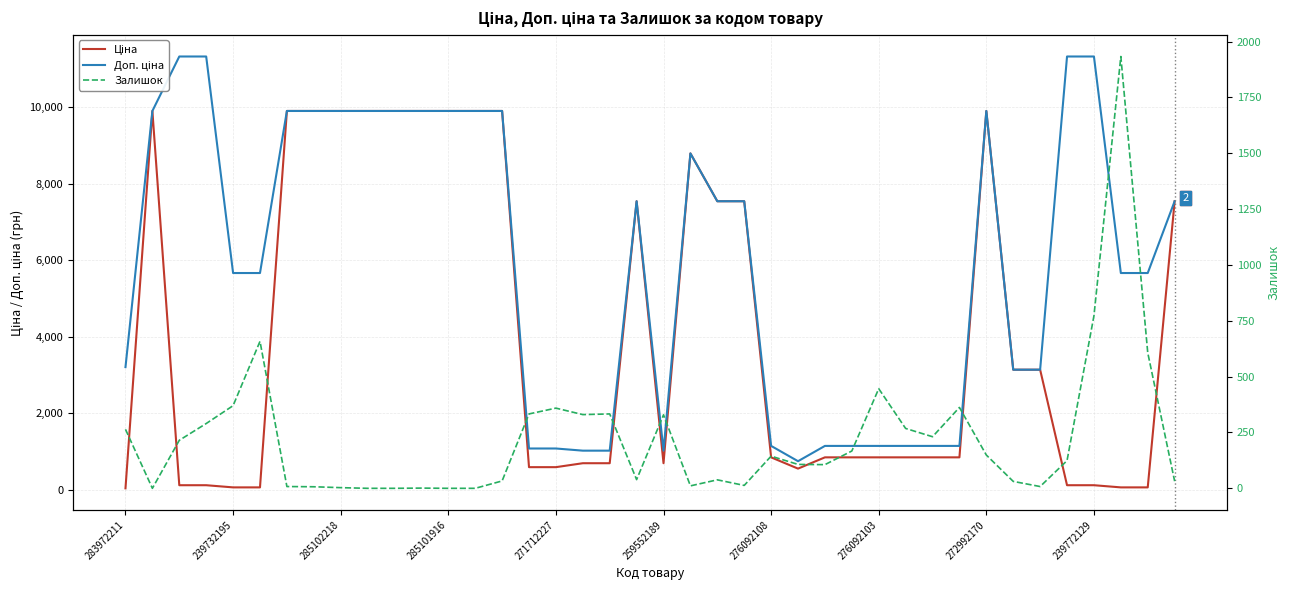

What is the sum of the Залишок values at 10 and 34?

8.0